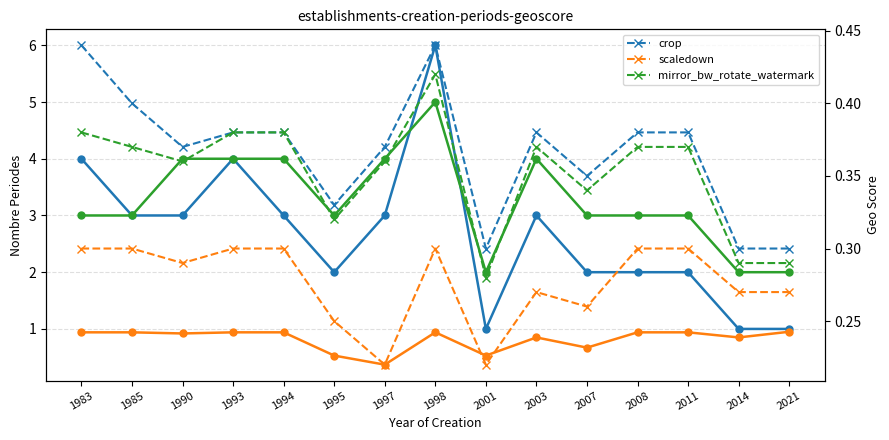

In scaledown, how many points are lower than both neighbors (excluding endpoints)?

5